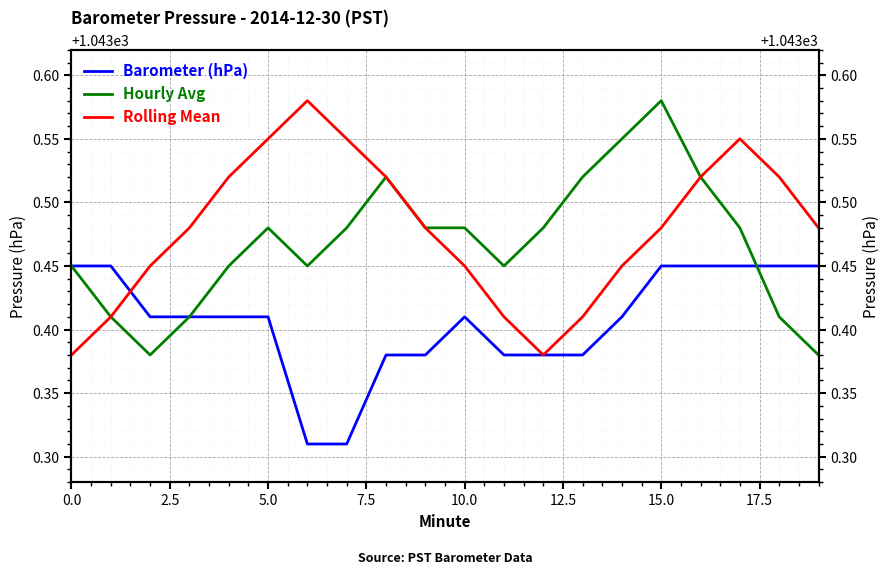

At which category is the sum across all series the highest?

15